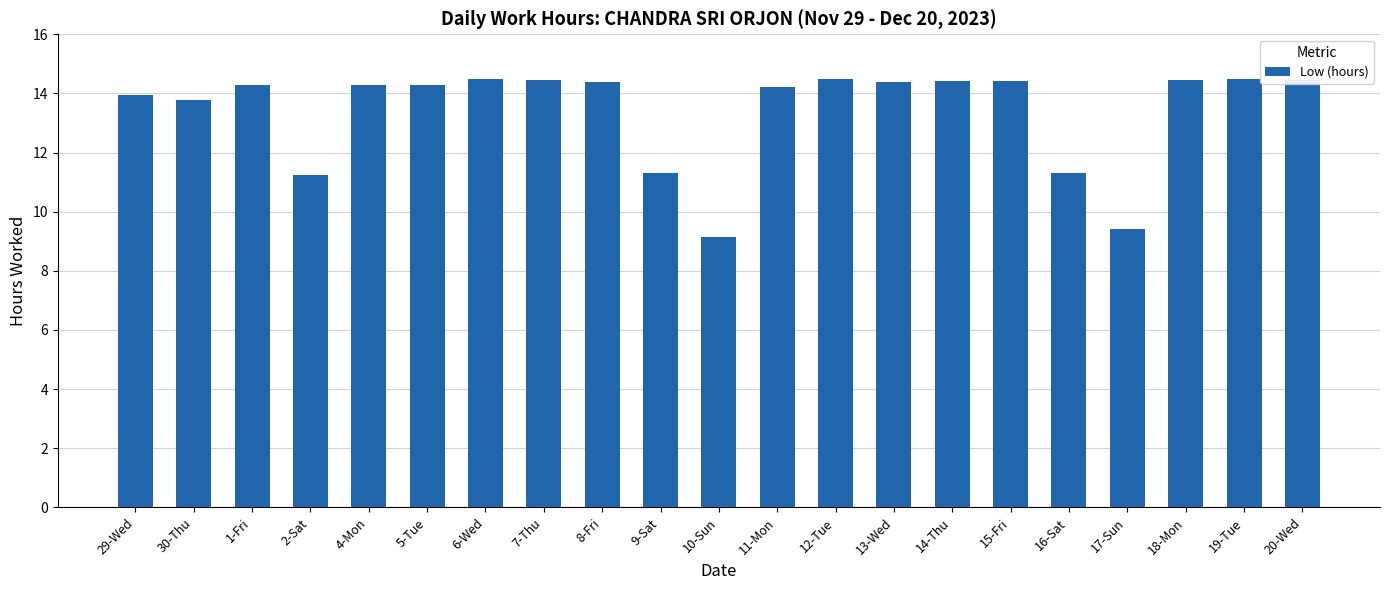

What is the difference between the values at 9-Sat and 14-Thu?

3.1